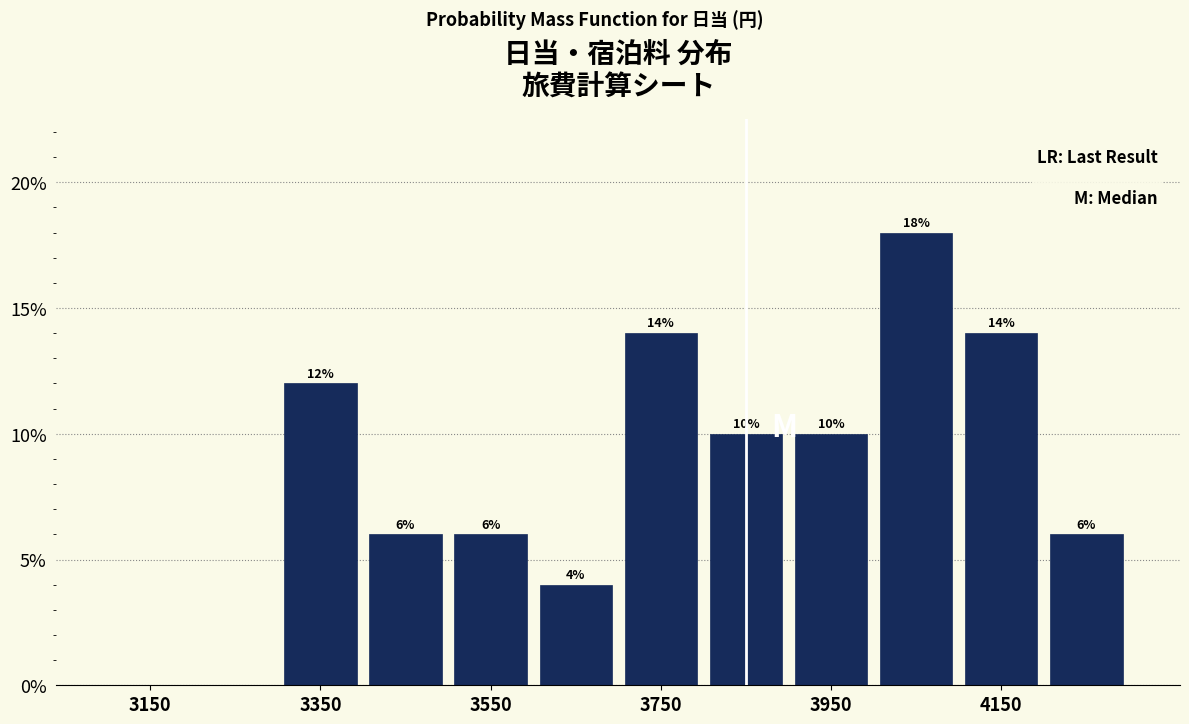

Over which range of the x-axis is the bar tallest?

4000 to 4100